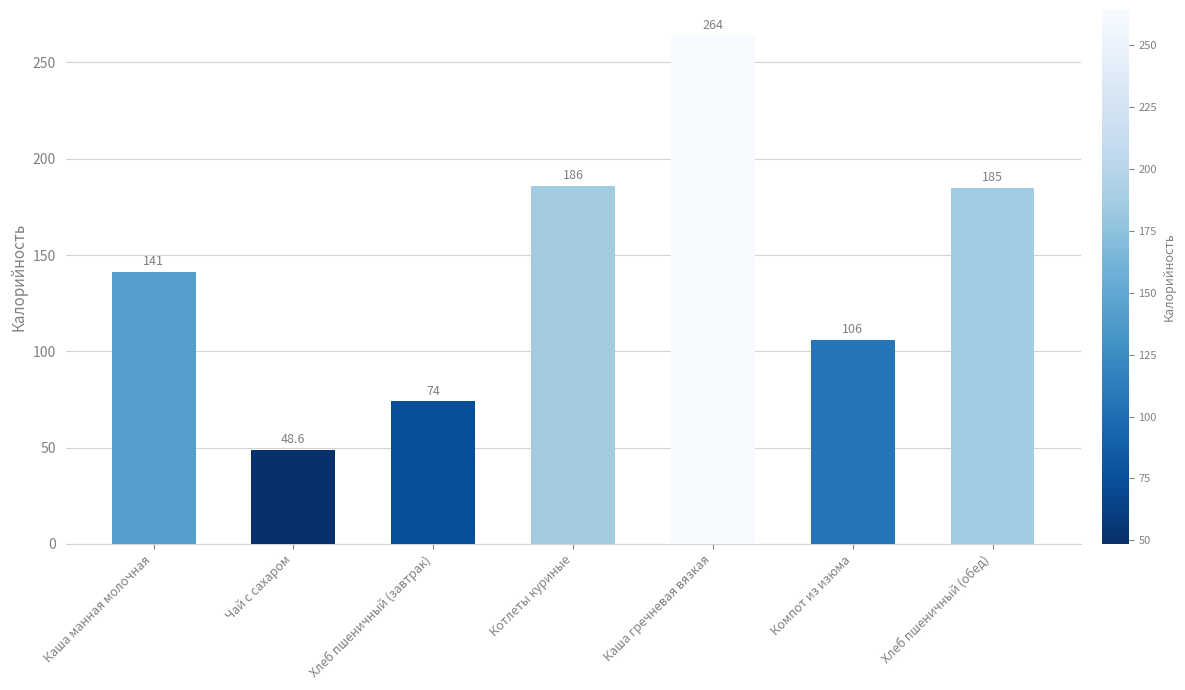

Which label corresponds to the smallest value in the chart?

Чай с сахаром